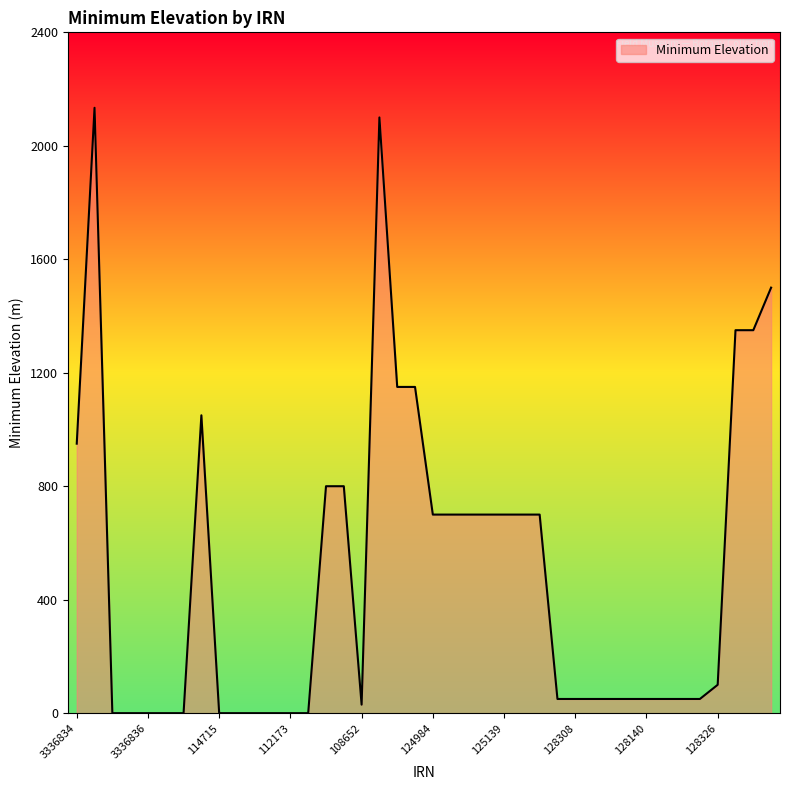

What is the greatest value displayed?

2134